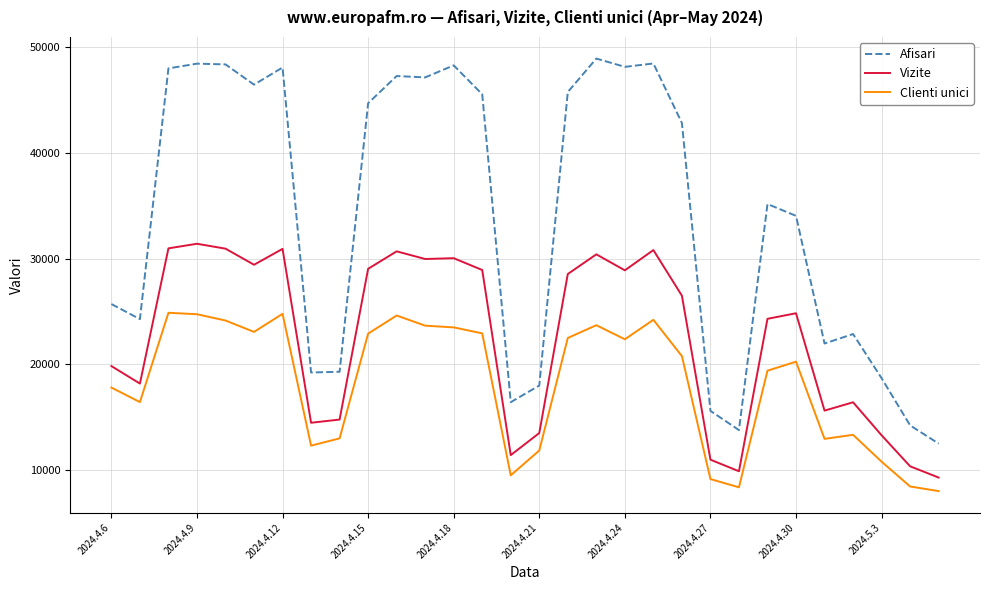

List the series in order of their peak value, highest first.

Afisari, Vizite, Clienti unici